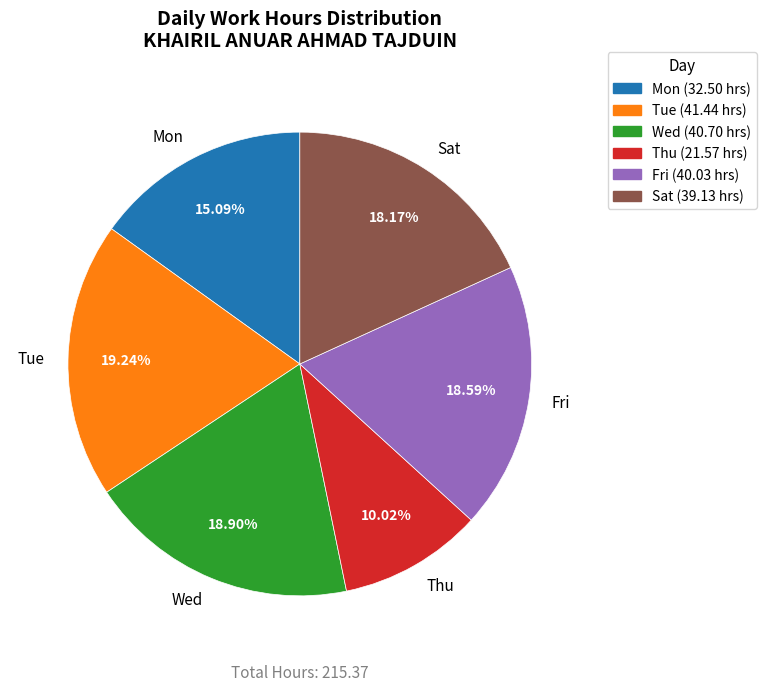

Is the sum of Thu and Tue greater than half?

No